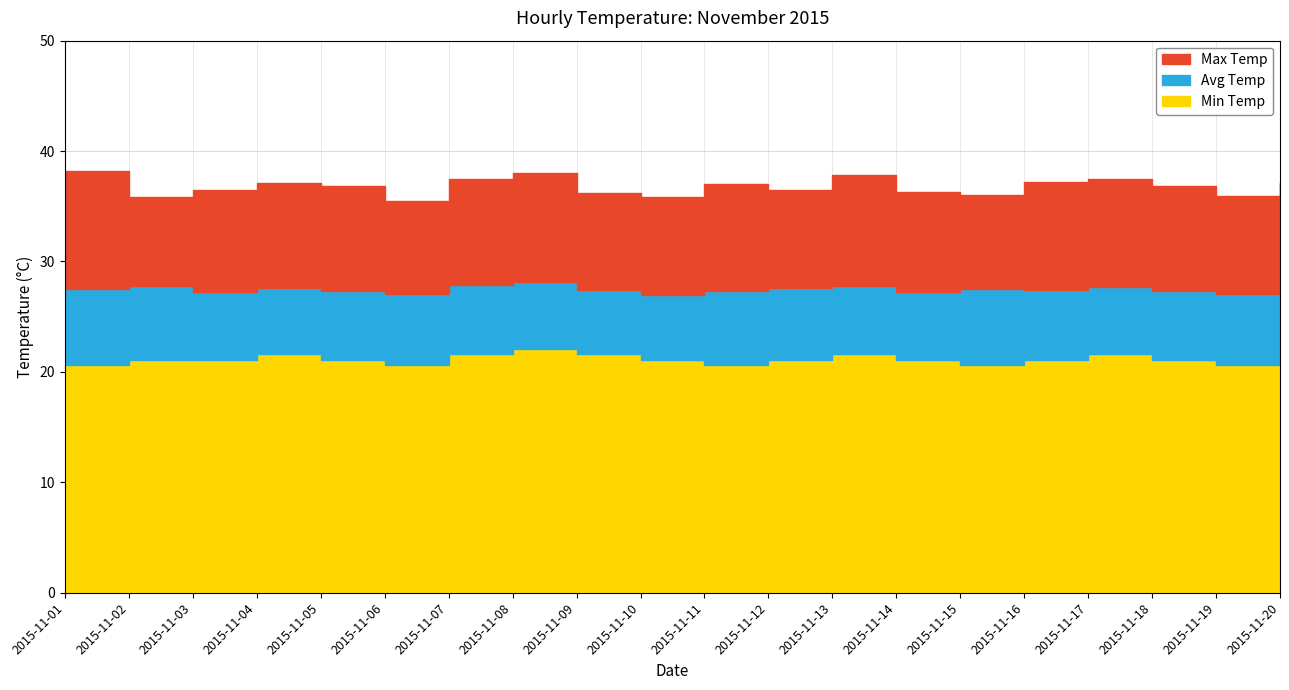

The Min Temp series shows 9.7 at 2015-11-16. True or false?

False